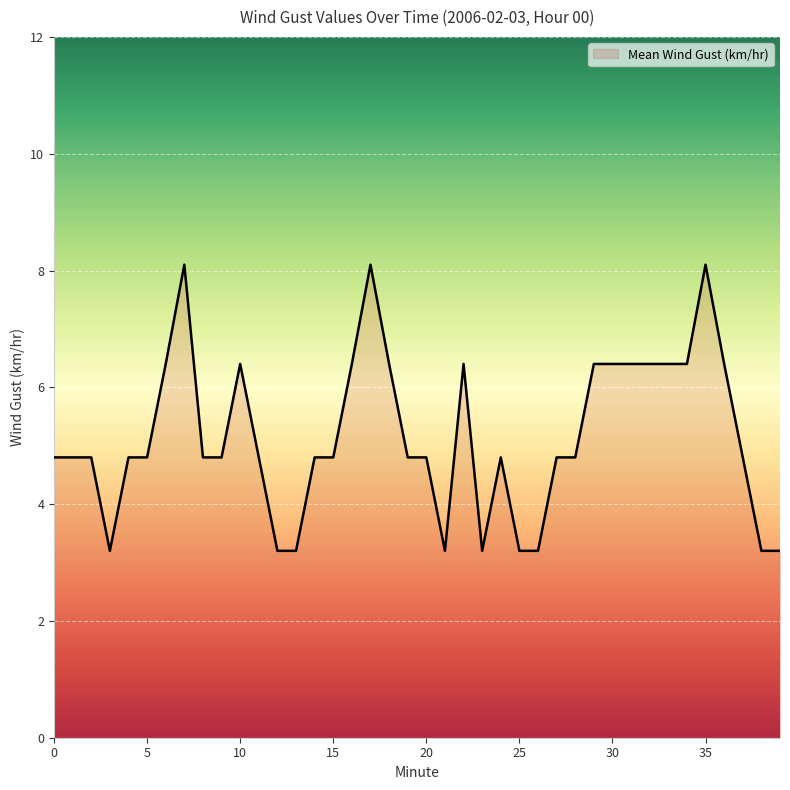

What is the difference between the maximum and minimum values?

4.9